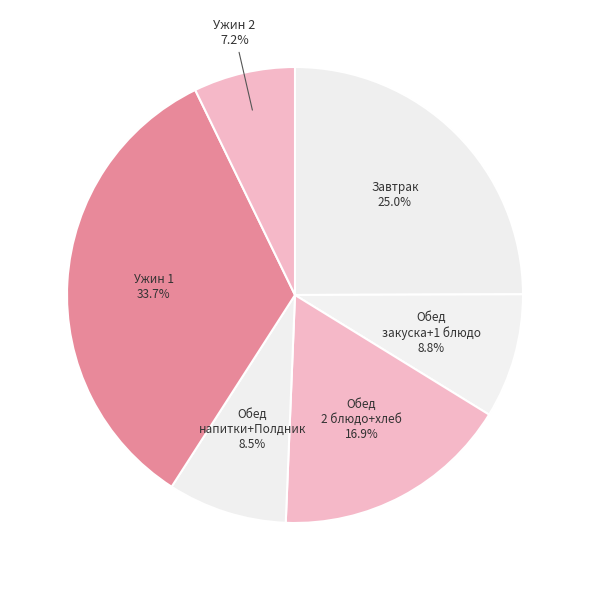

Count the number of slices in the pie.

6